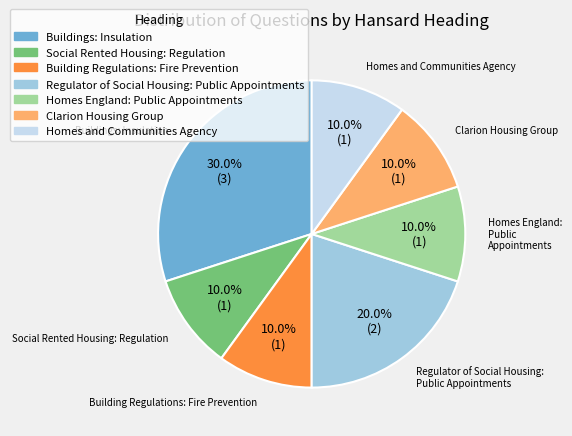

The Buildings: Insulation slice represents 30% of the pie. True or false?

True